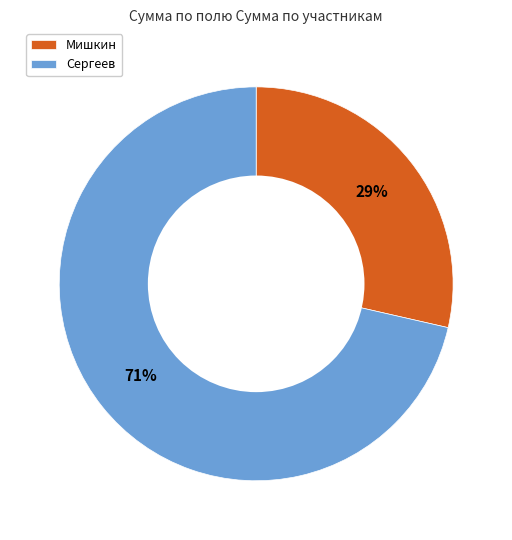

Does any single category account for the majority?

Yes